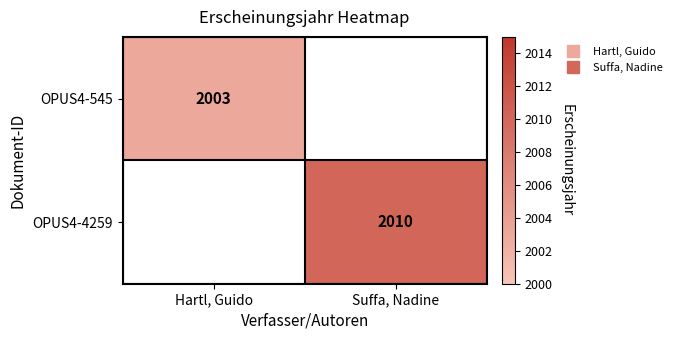

Which category has the highest value in the OPUS4-4259 series?

Hartl, Guido